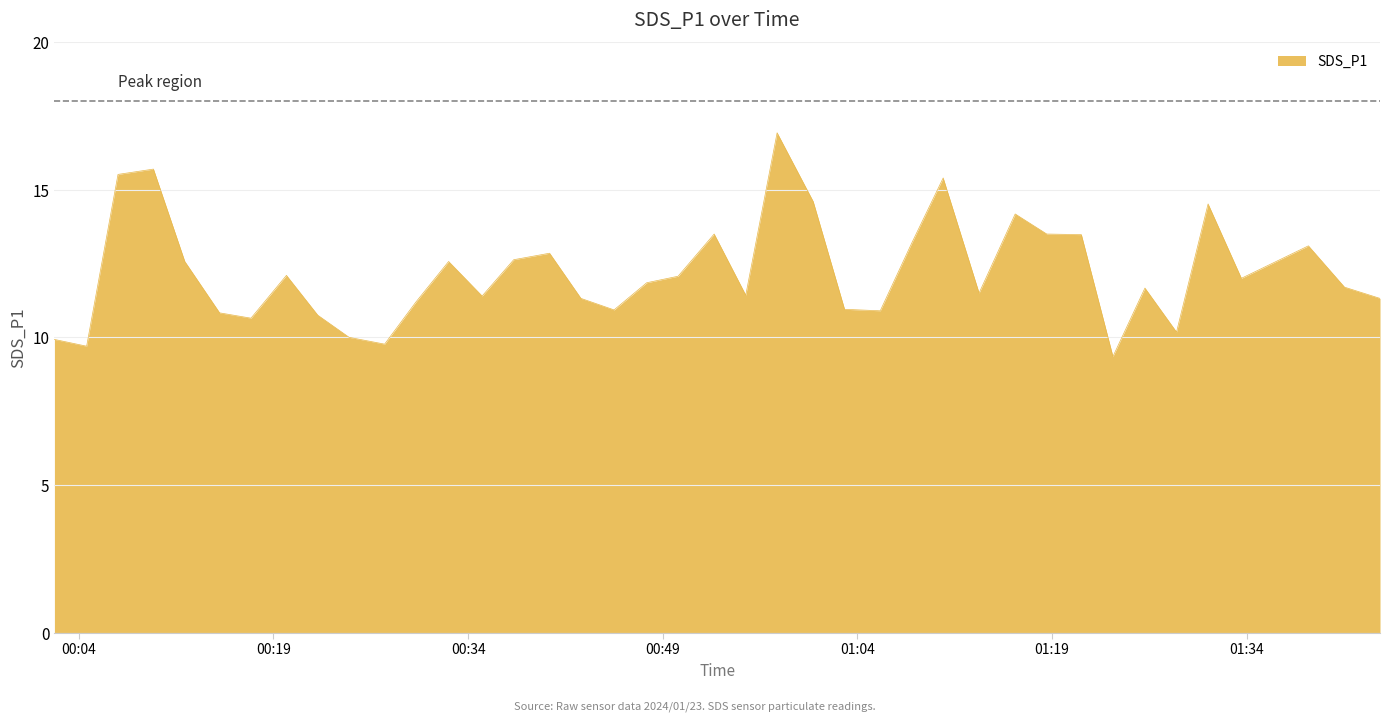

What is the difference between the maximum and minimum values?

7.6